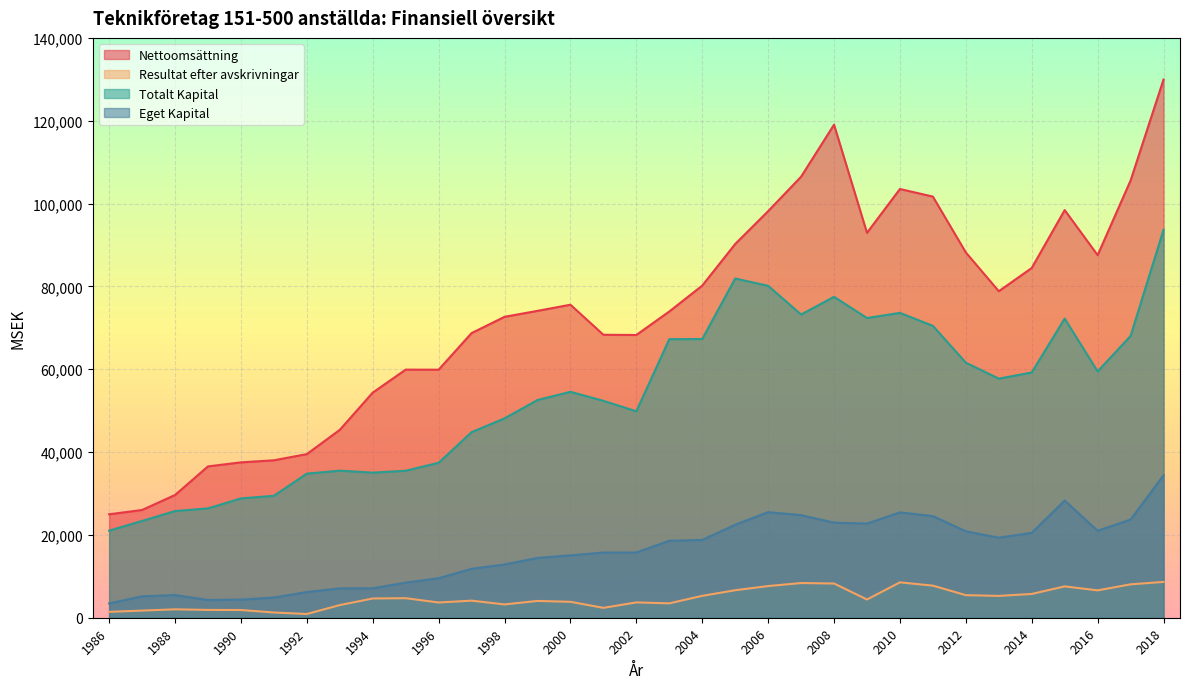

Reading left to right, extract all data points from this chart.

Nettoomsättning: 1986=24976.3	1987=26016.7	1988=29633.3	1989=36538.9	1990=37515.7	1991=38013.3	1992=39506.7	1993=45364.4	1994=54358.2	1995=59902.4	1996=59889.3	1997=68724.1	1998=72655.0	1999=74093.3	2000=75575.4	2001=68318.5	2002=68267.7	2003=73939.6	2004=80188.1	2005=90231.0	2006=98165.1	2007=106486.3	2008=119043.7	2009=92935.8	2010=103515.1	2011=101679.6	2012=88197.9	2013=78833.7	2014=84446.2	2015=98427.7	2016=87545.7	2017=105565.9	2018=129950.2
Resultat efter avskrivningar: 1986=1422.0	1987=1727.0	1988=2029.1	1989=1888.0	1990=1861.3	1991=1265.6	1992=901.5	1993=3051.5	1994=4649.9	1995=4718.3	1996=3678.4	1997=4124.5	1998=3212.4	1999=4055.6	2000=3844.5	2001=2387.4	2002=3700.5	2003=3472.8	2004=5284.6	2005=6639.6	2006=7645.5	2007=8375.7	2008=8264.5	2009=4400.8	2010=8539.9	2011=7746.0	2012=5451.7	2013=5268.5	2014=5740.2	2015=7566.5	2016=6607.8	2017=8059.0	2018=8652.8
Totalt Kapital: 1986=21021.4	1987=23373.4	1988=25755.8	1989=26399.0	1990=28810.8	1991=29437.6	1992=34791.2	1993=35505.8	1994=35034.1	1995=35488.6	1996=37409.6	1997=44805.5	1998=48133.9	1999=52566.2	2000=54549.6	2001=52374.1	2002=49842.7	2003=67257.2	2004=67290.5	2005=81896.0	2006=80139.8	2007=73211.8	2008=77483.0	2009=72362.2	2010=73603.4	2011=70467.6	2012=61586.2	2013=57729.4	2014=59212.9	2015=72231.3	2016=59477.0	2017=68032.1	2018=93662.7
Eget Kapital: 1986=3449.2	1987=5169.3	1988=5470.9	1989=4276.2	1990=4381.8	1991=4871.9	1992=6203.9	1993=7096.1	1994=7107.7	1995=8472.2	1996=9543.4	1997=11809.3	1998=12852.2	1999=14439.6	2000=15053.9	2001=15735.6	2002=15747.7	2003=18575.2	2004=18776.9	2005=22450.8	2006=25496.5	2007=24767.2	2008=22962.4	2009=22731.0	2010=25438.7	2011=24534.3	2012=20871.7	2013=19317.2	2014=20492.1	2015=28296.8	2016=21003.7	2017=23696.3	2018=34389.9